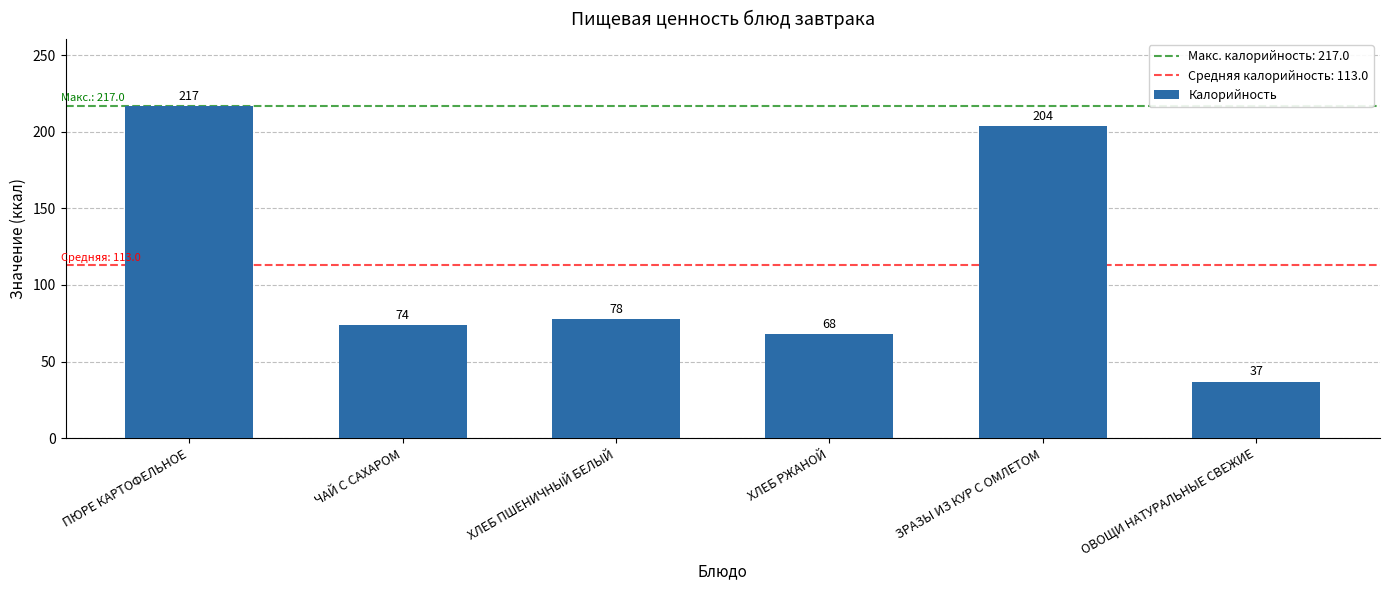

How many bars are there in total?

6